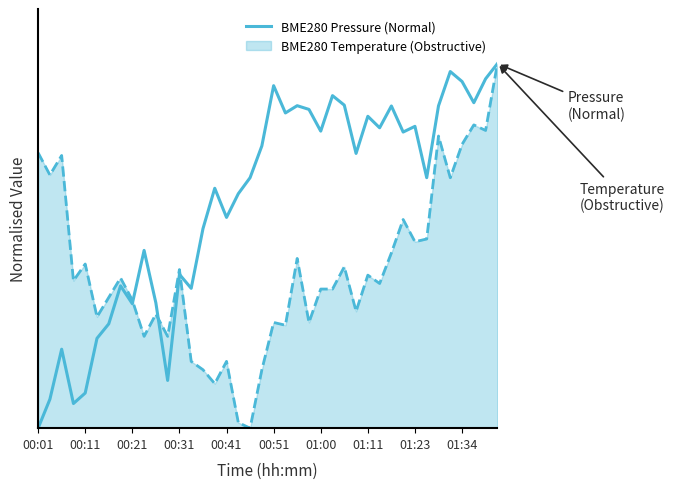

What are all the series names shown in the legend?

BME280 Pressure (Normal), BME280 Temperature (Obstructive)